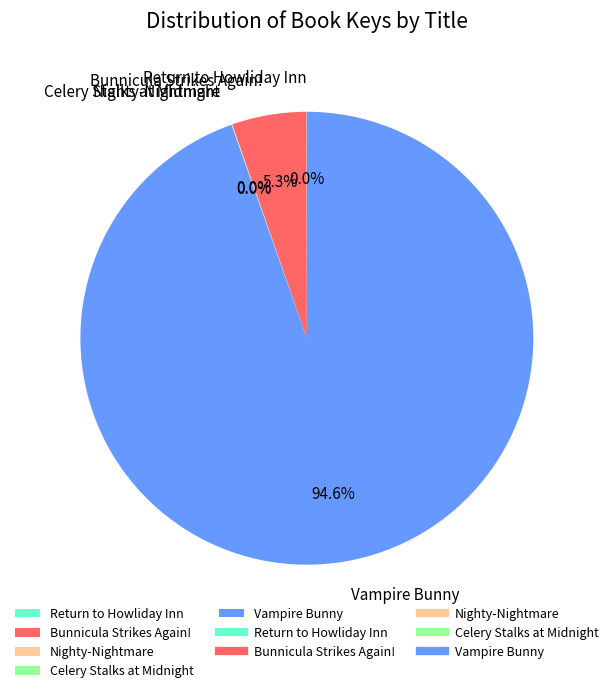

How much of the chart is everything except Bunnicula Strikes Again!?

94.7%